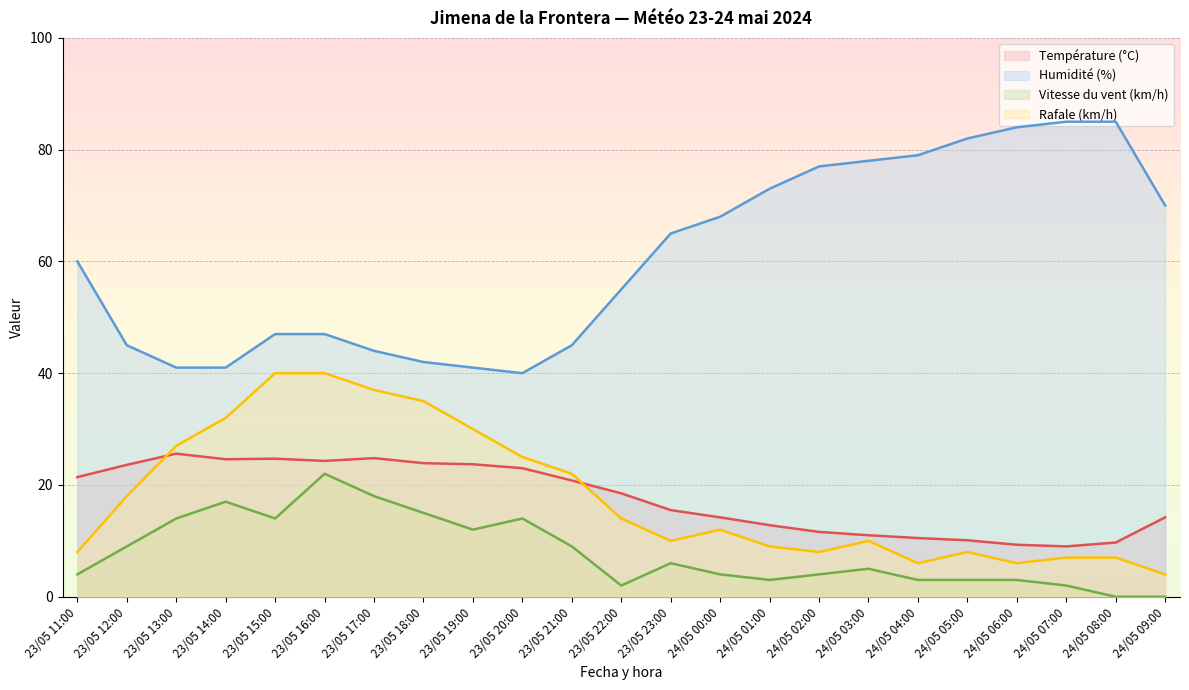

What is the sum of the Humidité (%) values at 24/05 06:00 and 23/05 16:00?

131.0